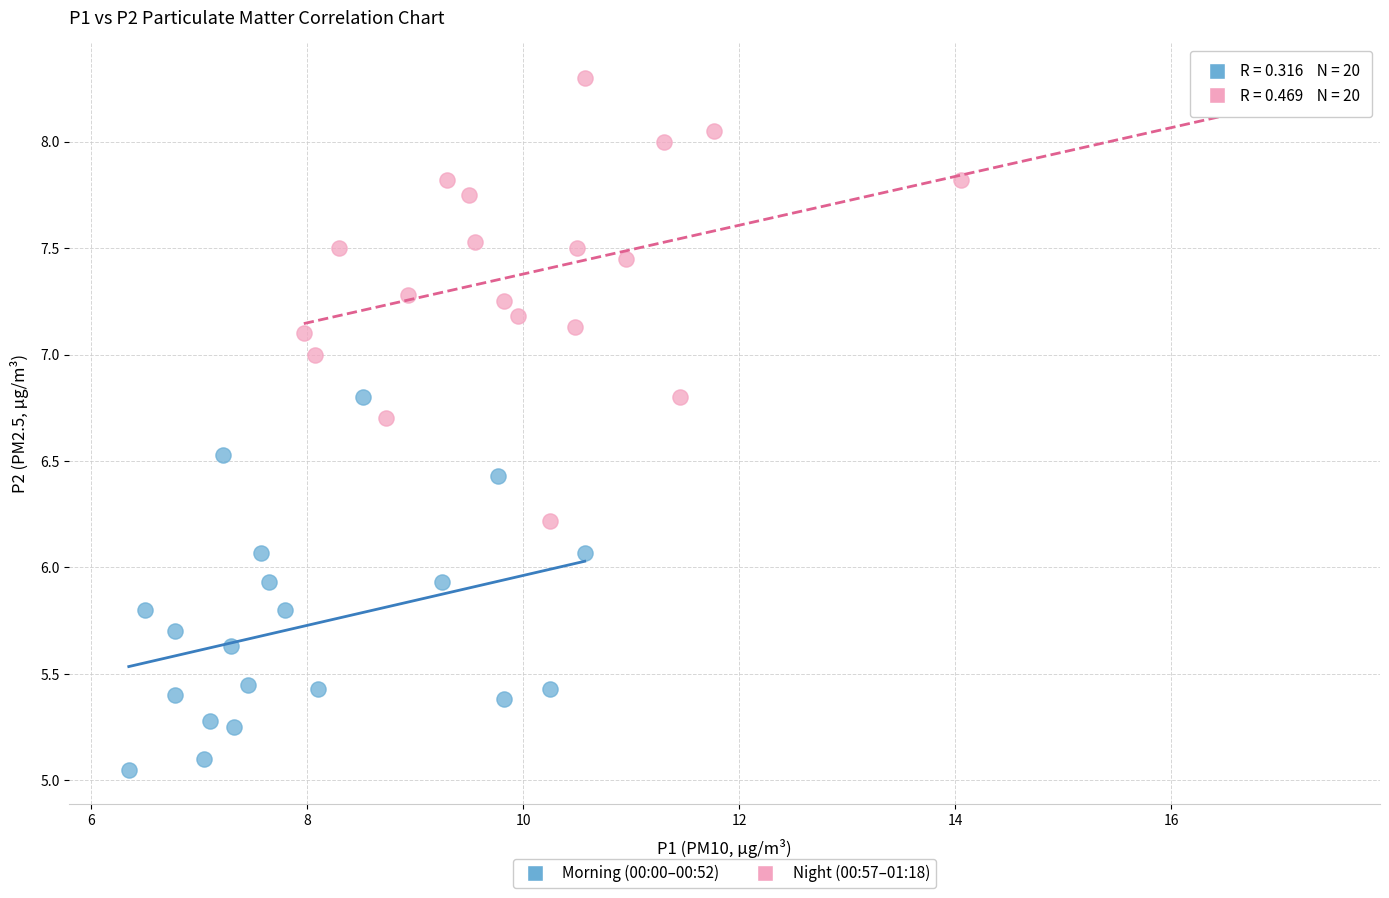

Which series has the widest spread of Y values?

Night (00:57–01:18)